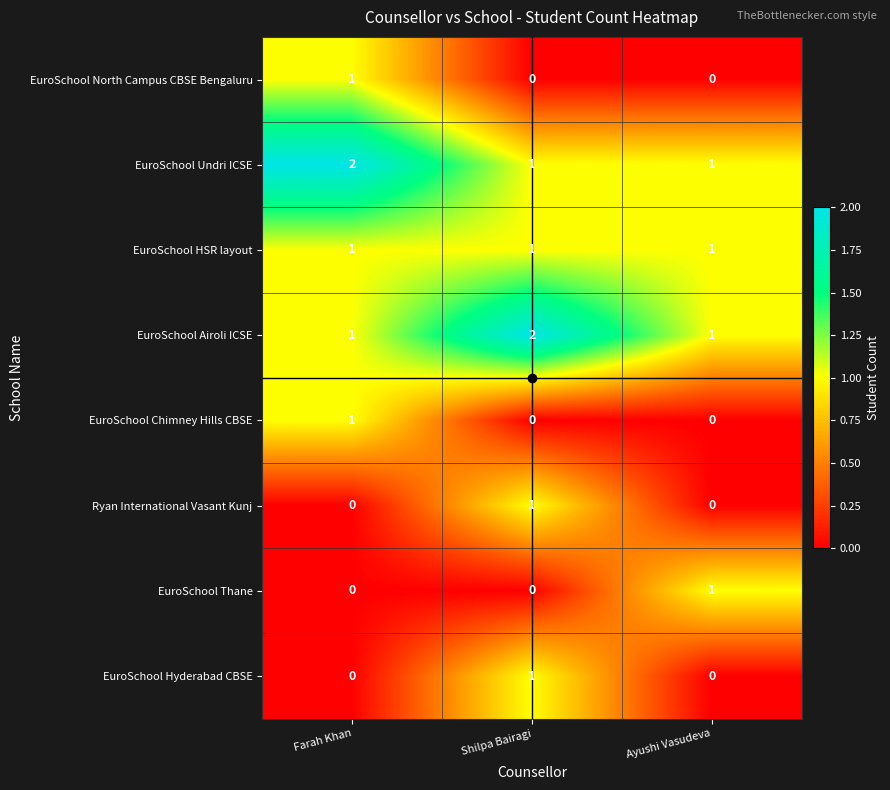

What is the total value across all series at Ayushi Vasudeva?

4